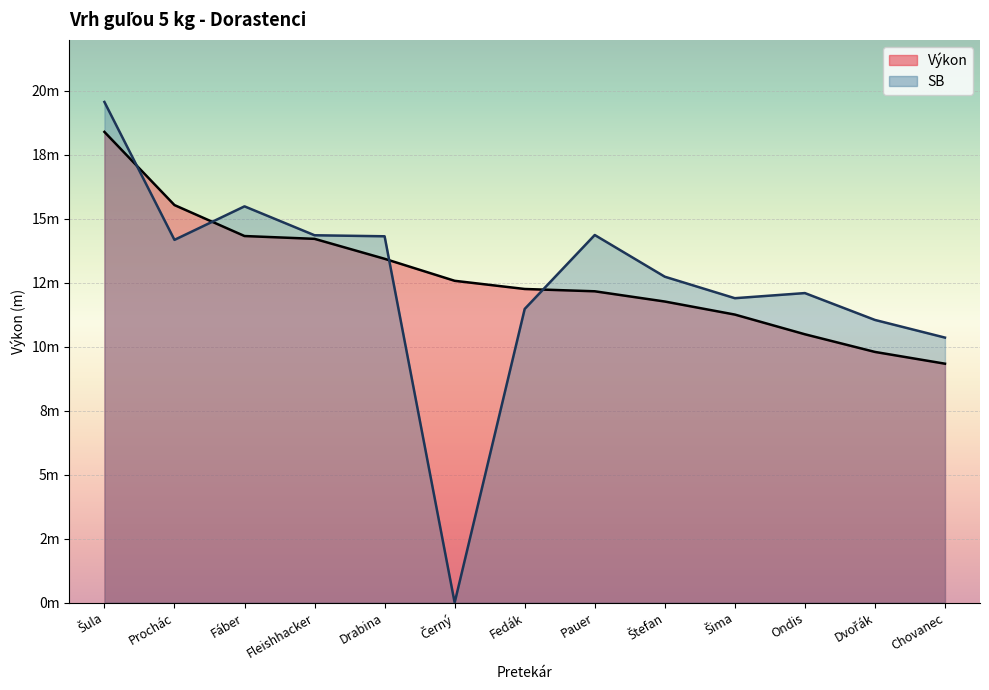

What is the value of the SB point at the 11th from the left?

12.1